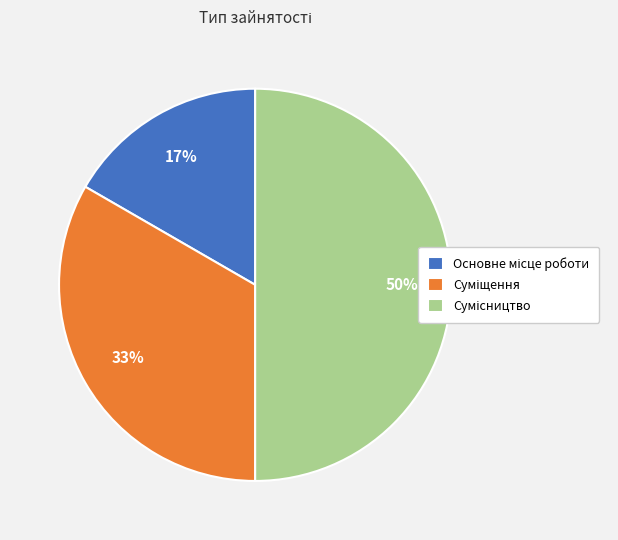

To the nearest percent, what is the average slice percentage?

33%